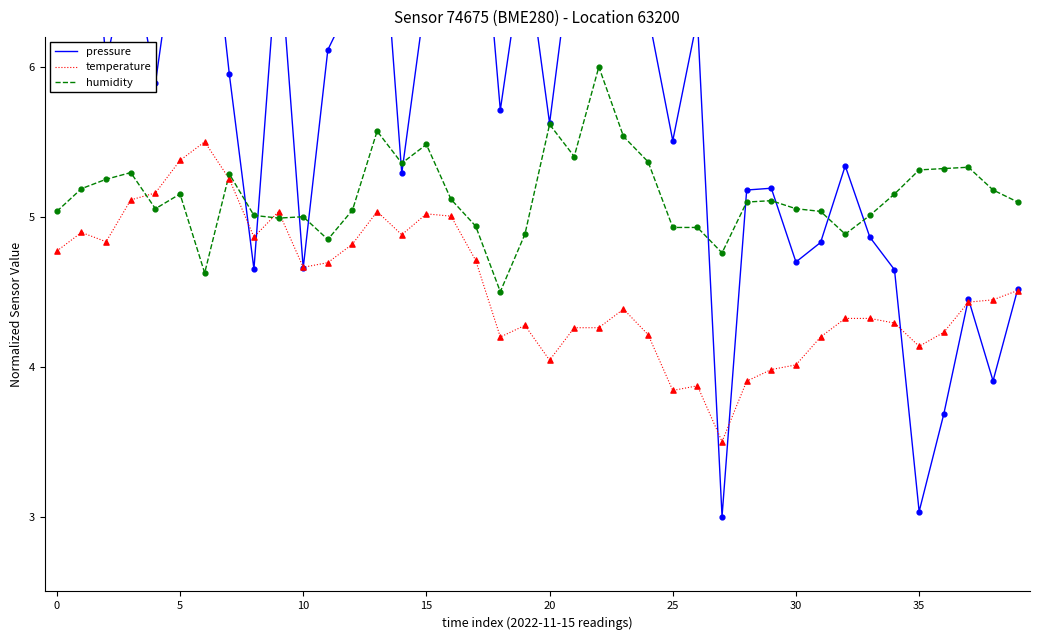

Which series contains the lowest Y value?

pressure